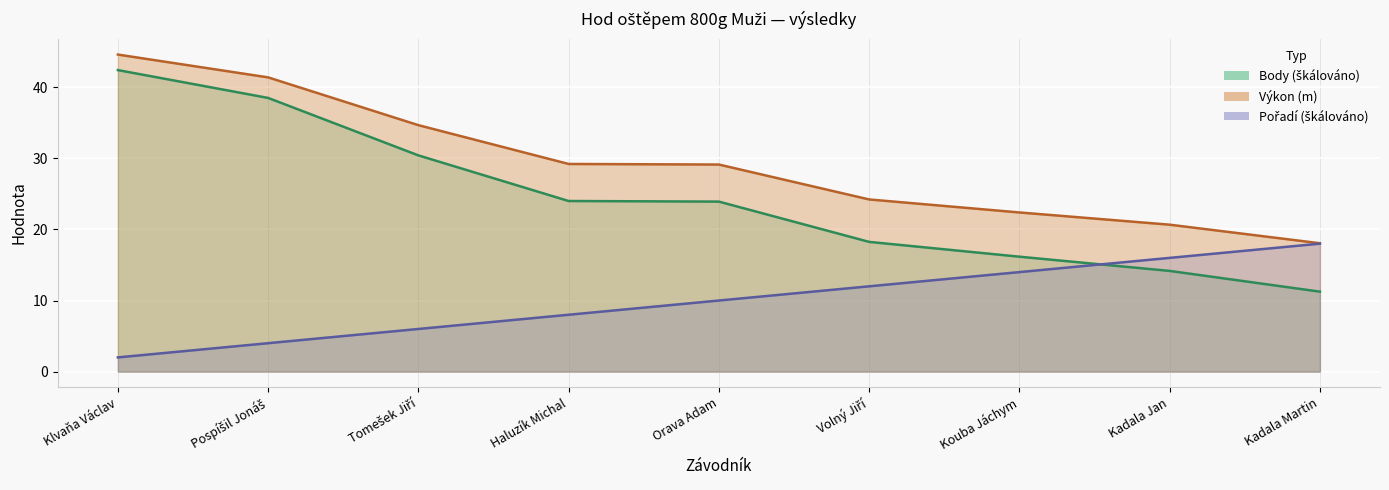

Which series has the largest total across all categories?

Výkon (m) — linie